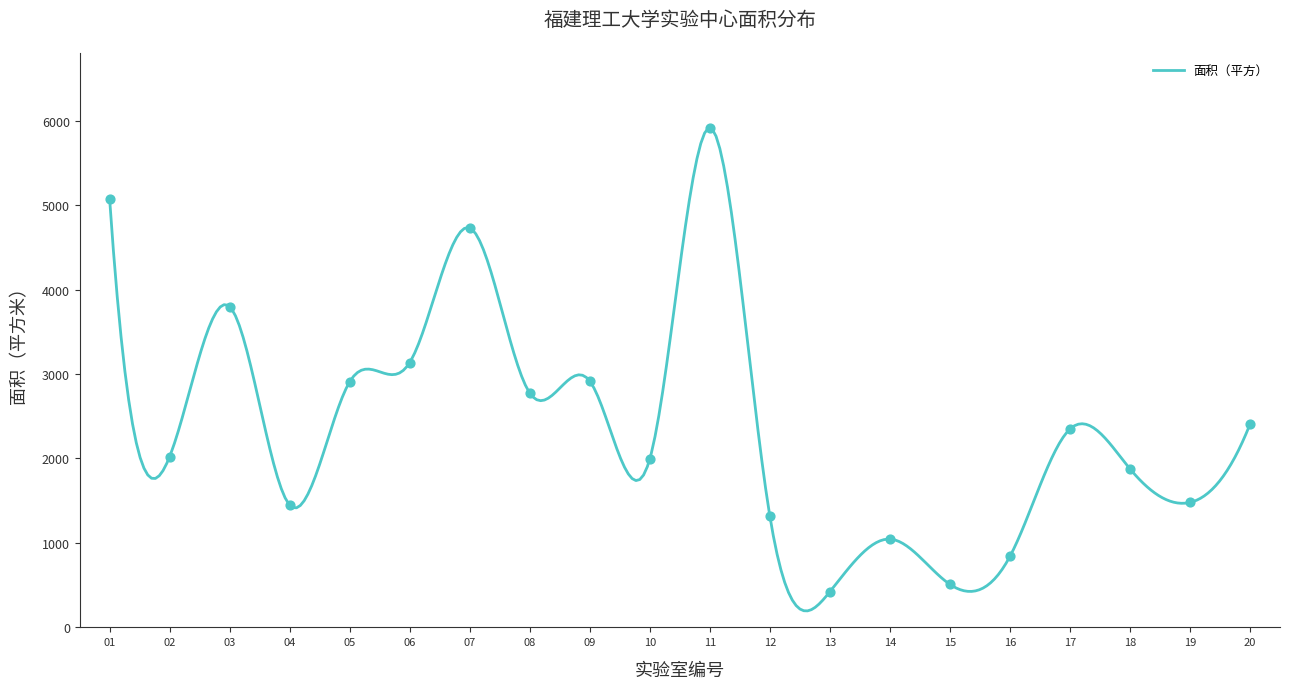

What is the highest value of the 面积（平方） series?

5911.7